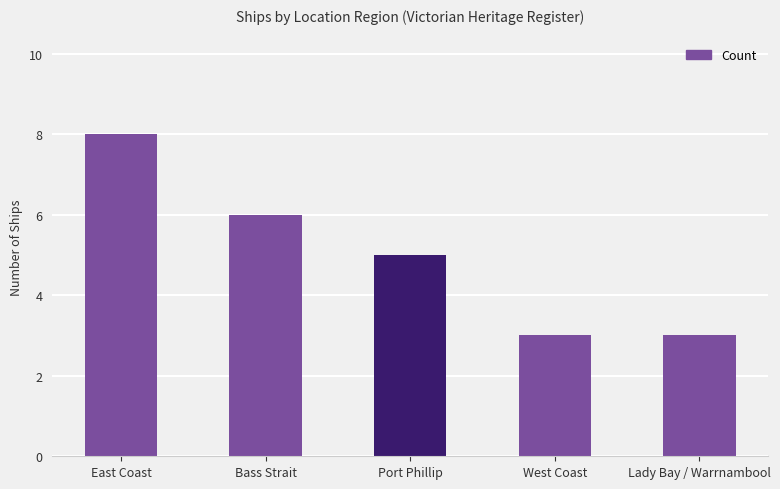

What is the maximum value shown in the chart?

8